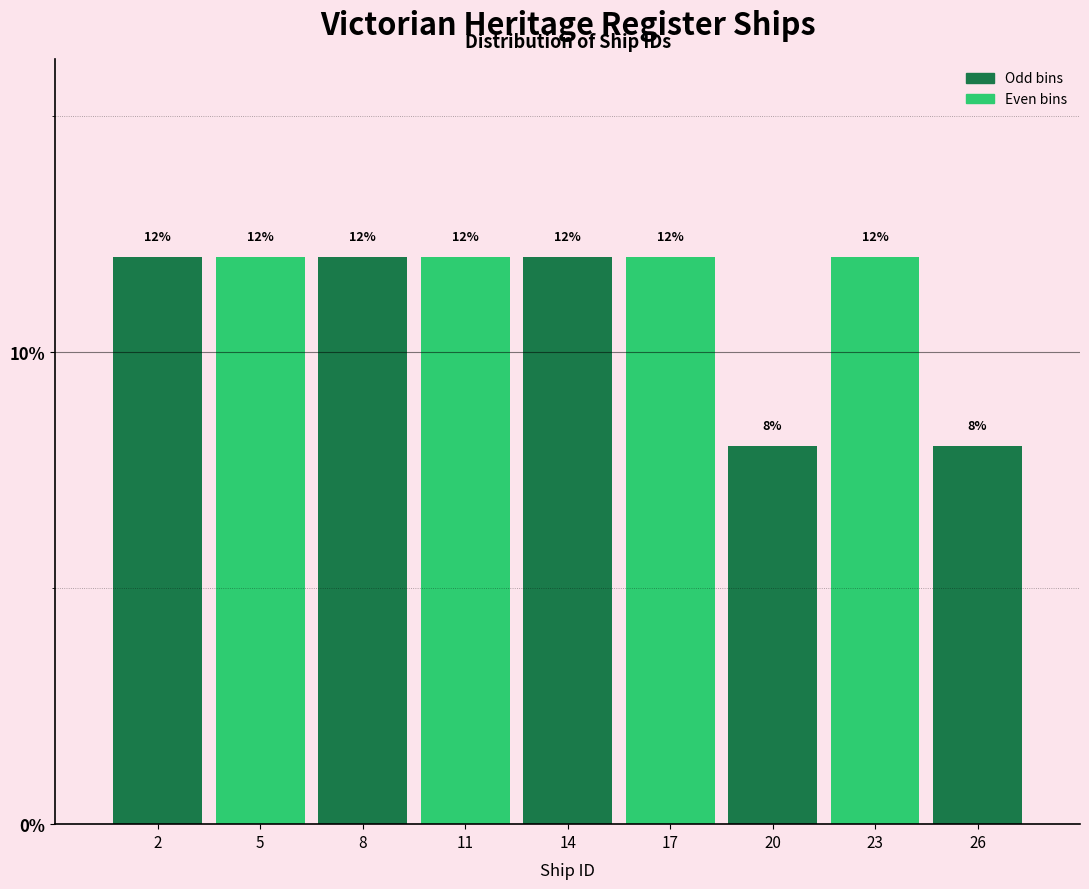

Reading left to right, extract all data points from this chart.

2=12	5=12	8=12	11=12	14=12	17=12	20=8	23=12	26=8